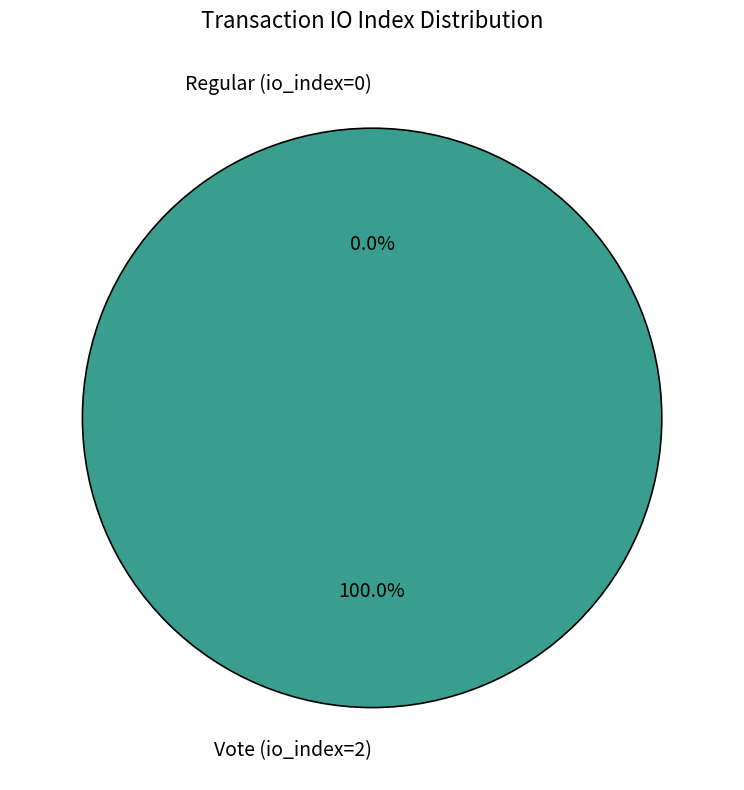

What is the smallest slice in the pie chart?

Regular (io_index=0)